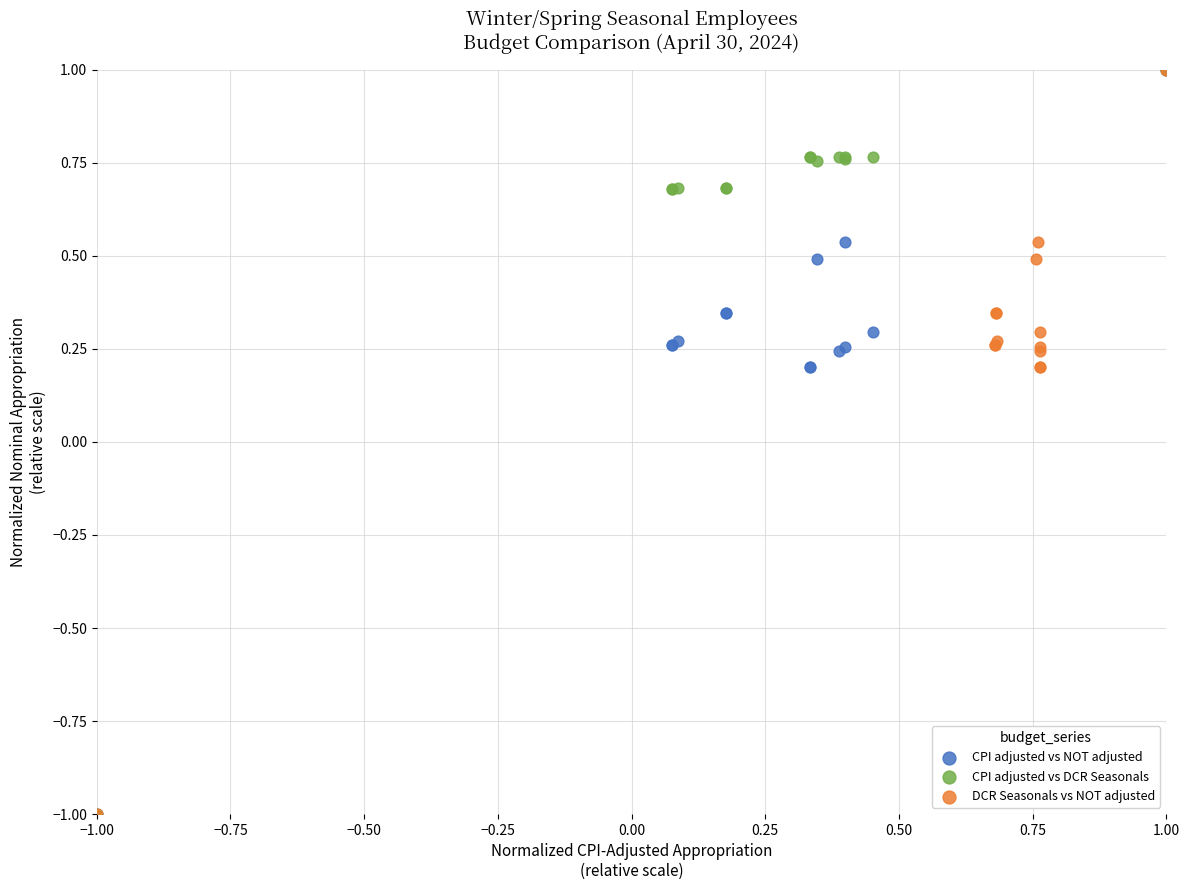

What are all the series names shown in the legend?

CPI adjusted vs NOT adjusted, CPI adjusted vs DCR Seasonals, DCR Seasonals vs NOT adjusted